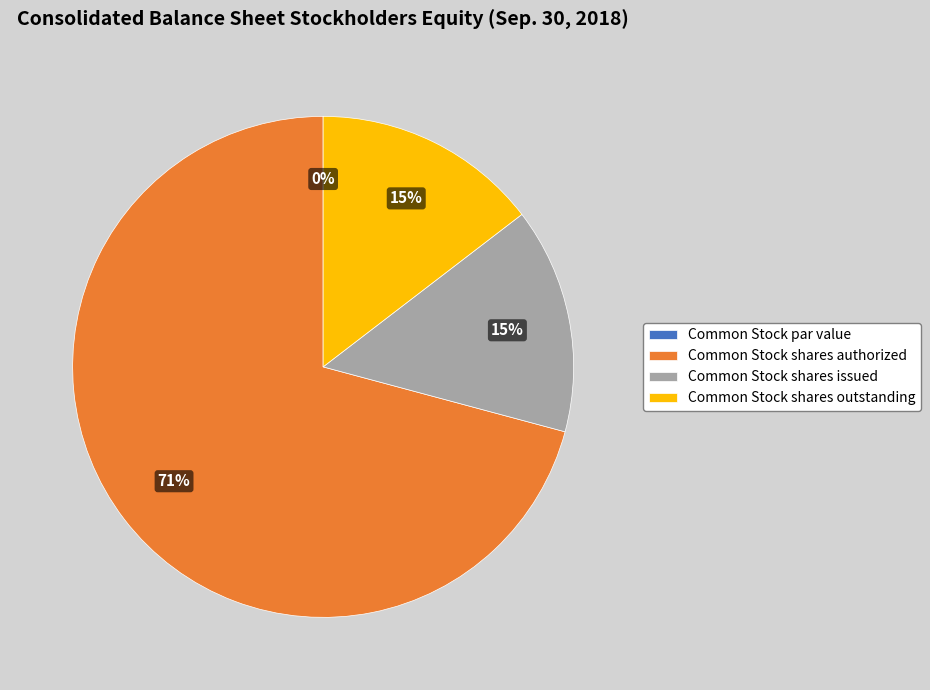

Which slice is the largest?

Common Stock shares authorized